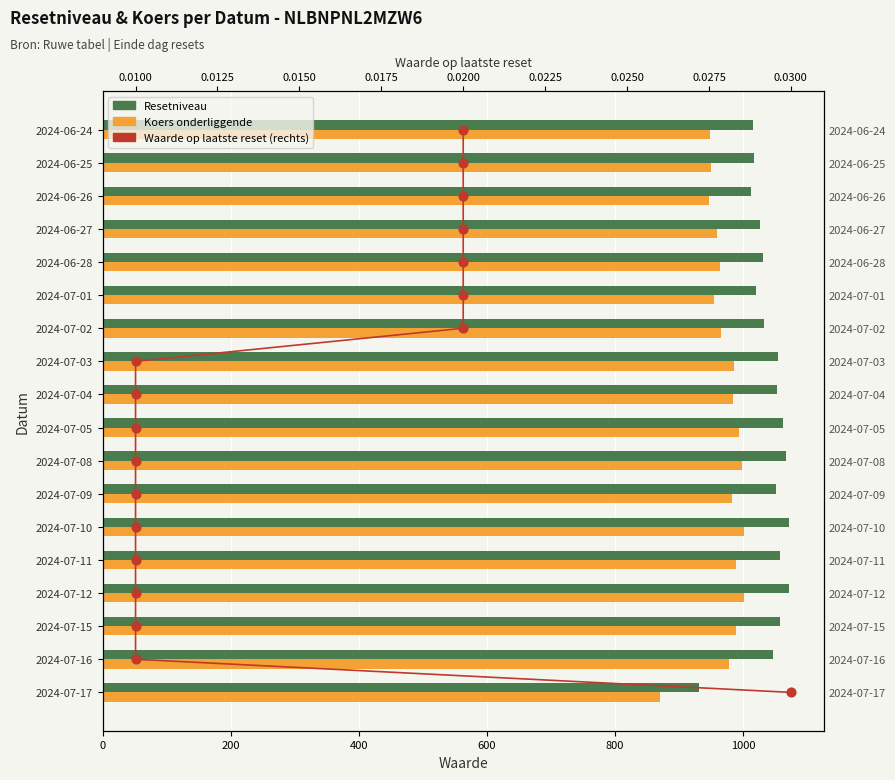

Which series has the largest Y range (max minus min)?

Resetniveau